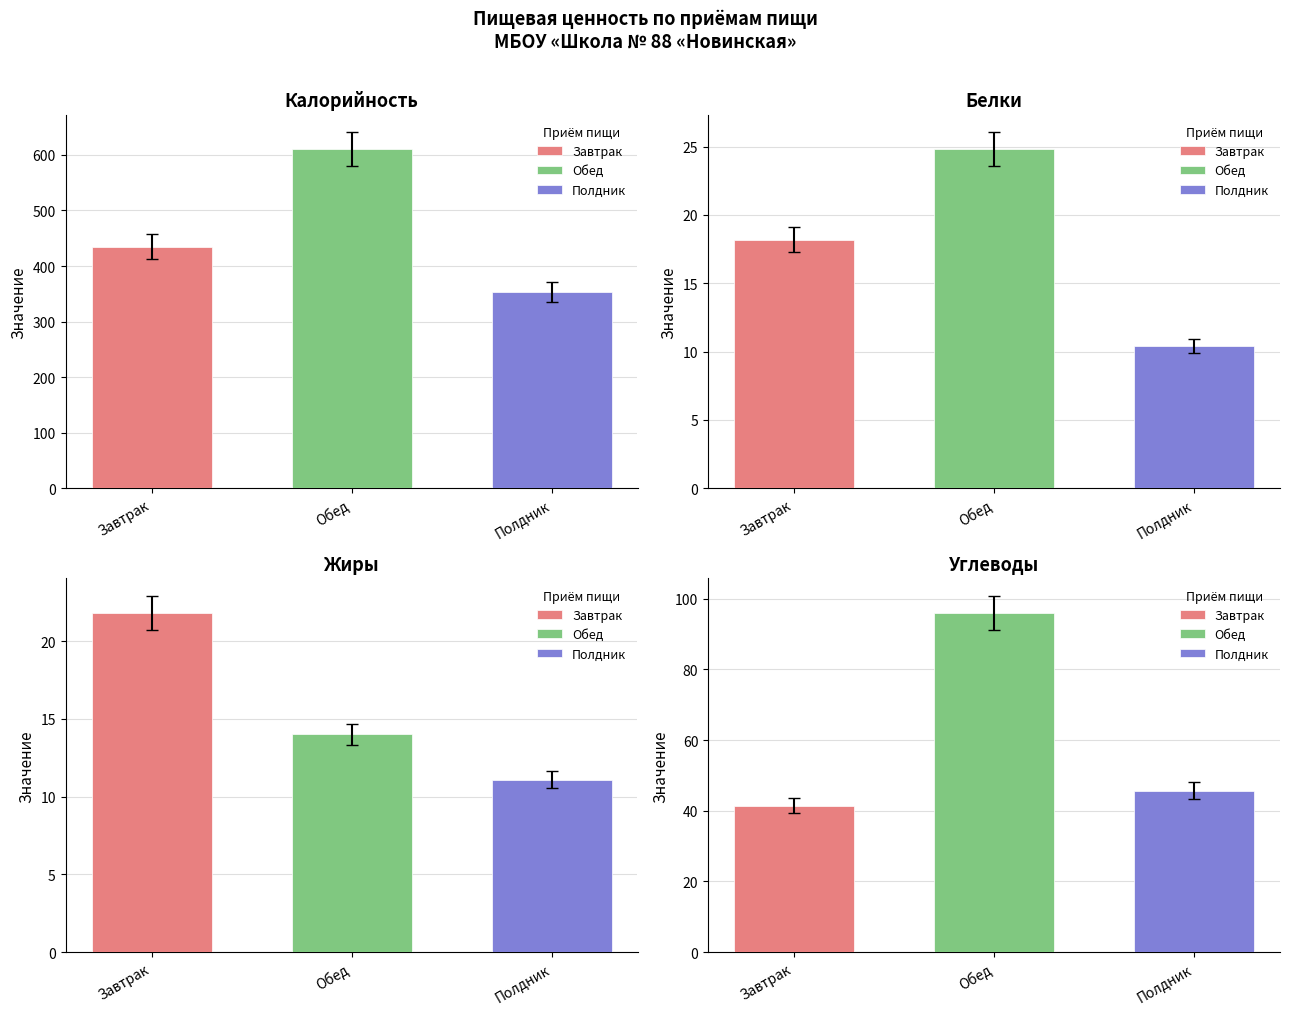

The Углеводы series shows 73.9 at Полдник. True or false?

False